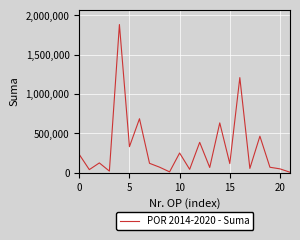

What is the difference between the maximum and minimum values?

1874000.1